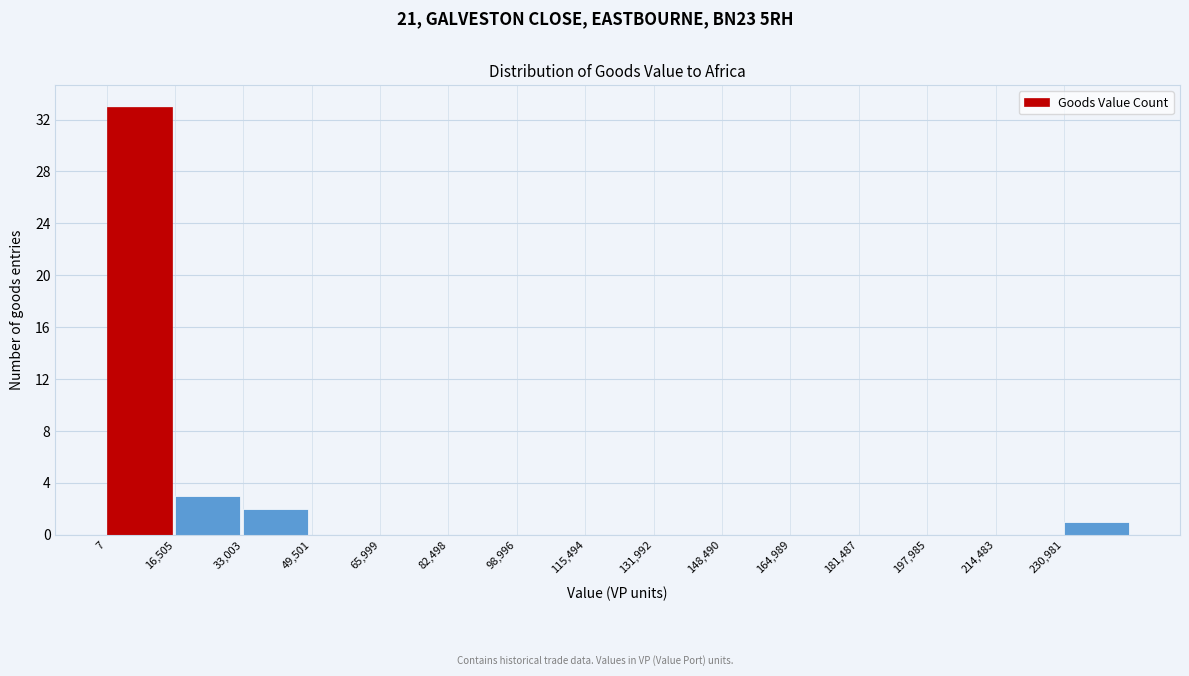

Which range on the x-axis has the tallest bar?

0 to 16000